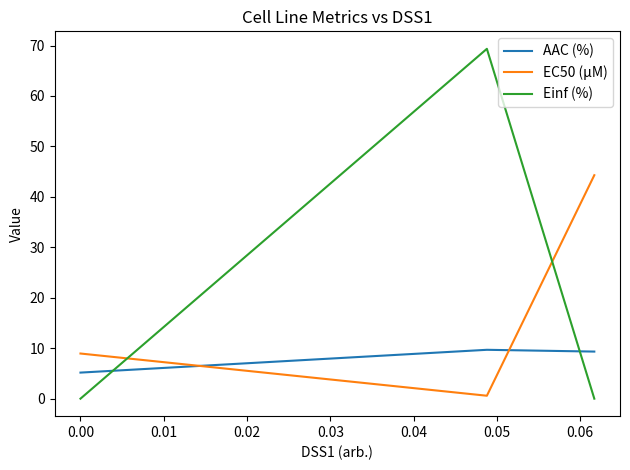

How many categories are shown in the chart?

3